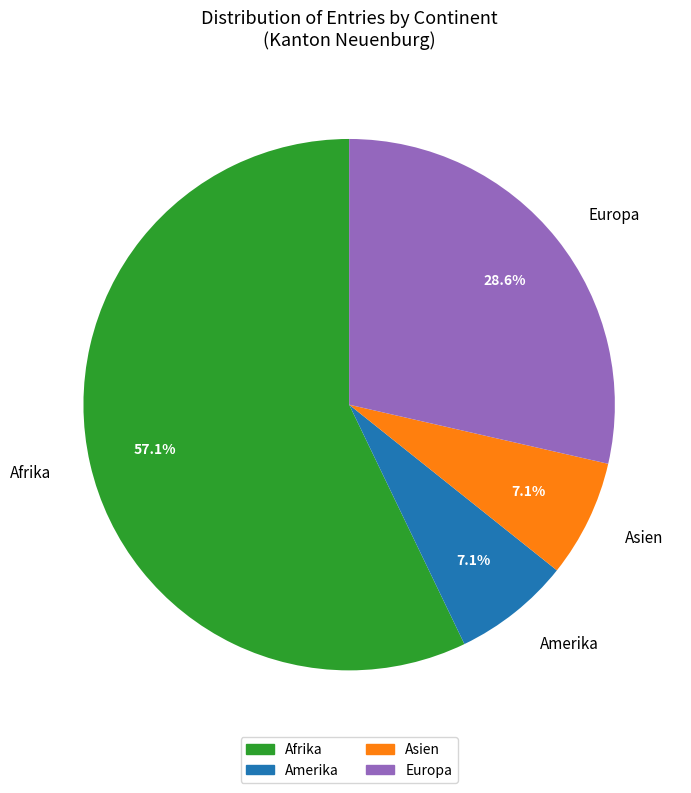

How many slices are in this pie chart?

4